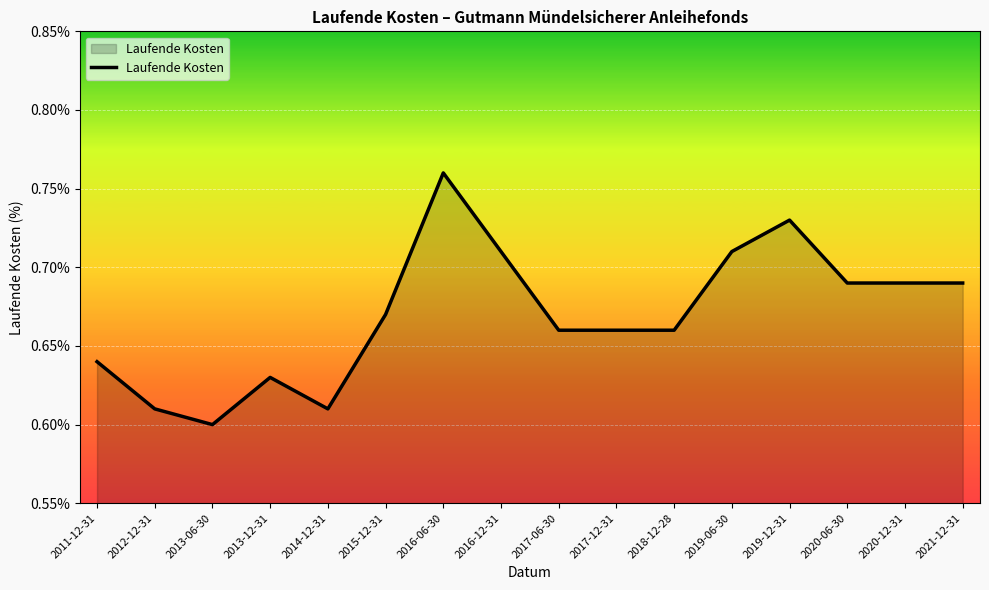

What is the sum of the values at 2020-06-30 and 2012-12-31?

1.3